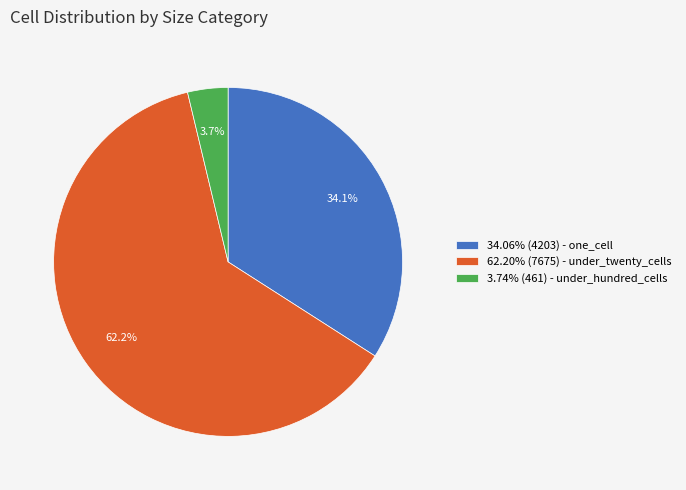

Is the sum of 34.06% (4203) - one_cell and 3.74% (461) - under_hundred_cells greater than half?

No